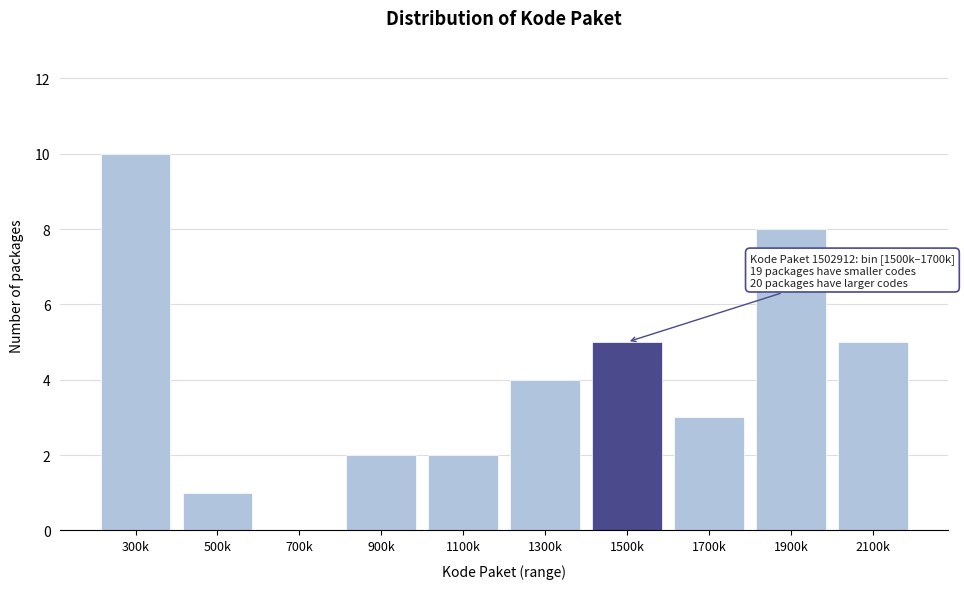

Reading right to left, transcribe all the data shown in this chart.

2100k=5	1900k=8	1700k=3	1500k=5	1300k=4	1100k=2	900k=2	700k=0	500k=1	300k=10